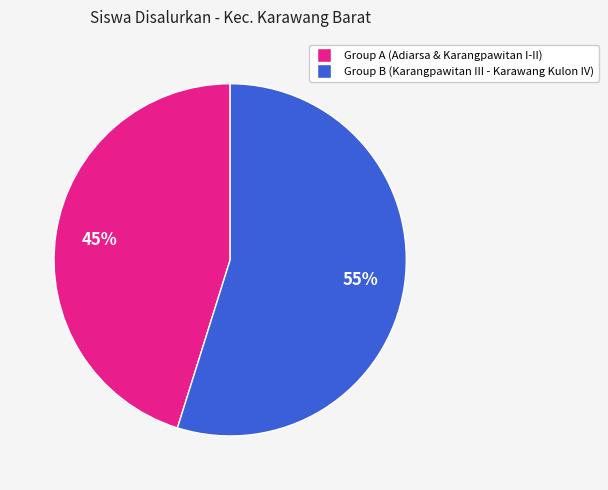

To the nearest percent, what is the difference between the largest and smallest slice percentages?

10%